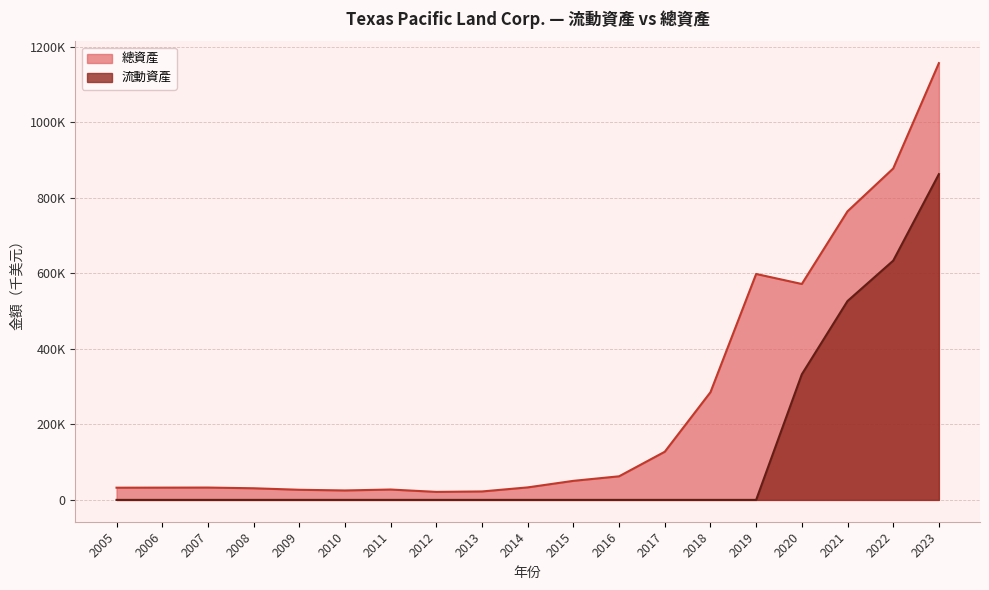

Reading left to right, extract all data points from this chart.

流動資產: 2005=0	2006=0	2007=0	2008=0	2009=0	2010=0	2011=0	2012=0	2013=0	2014=0	2015=0	2016=0	2017=0	2018=0	2019=0	2020=332530	2021=526513	2022=633401	2023=862464
總資產: 2005=32305	2006=32468	2007=32657	2008=30785	2009=26788	2010=24989	2011=27432	2012=21187	2013=22357	2014=33102	2015=50436	2016=62454	2017=127460	2018=285075	2019=598176	2020=571635	2021=764064	2022=877427	2023=1156398